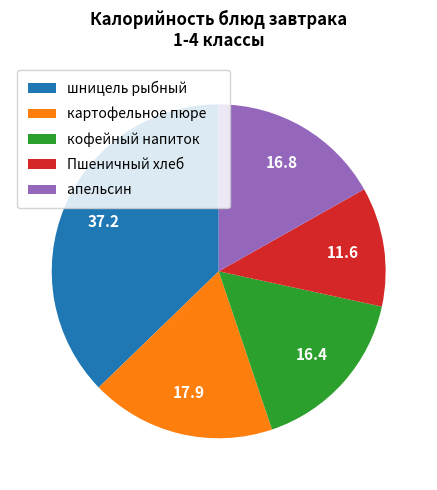

Is there a majority slice in this chart?

No